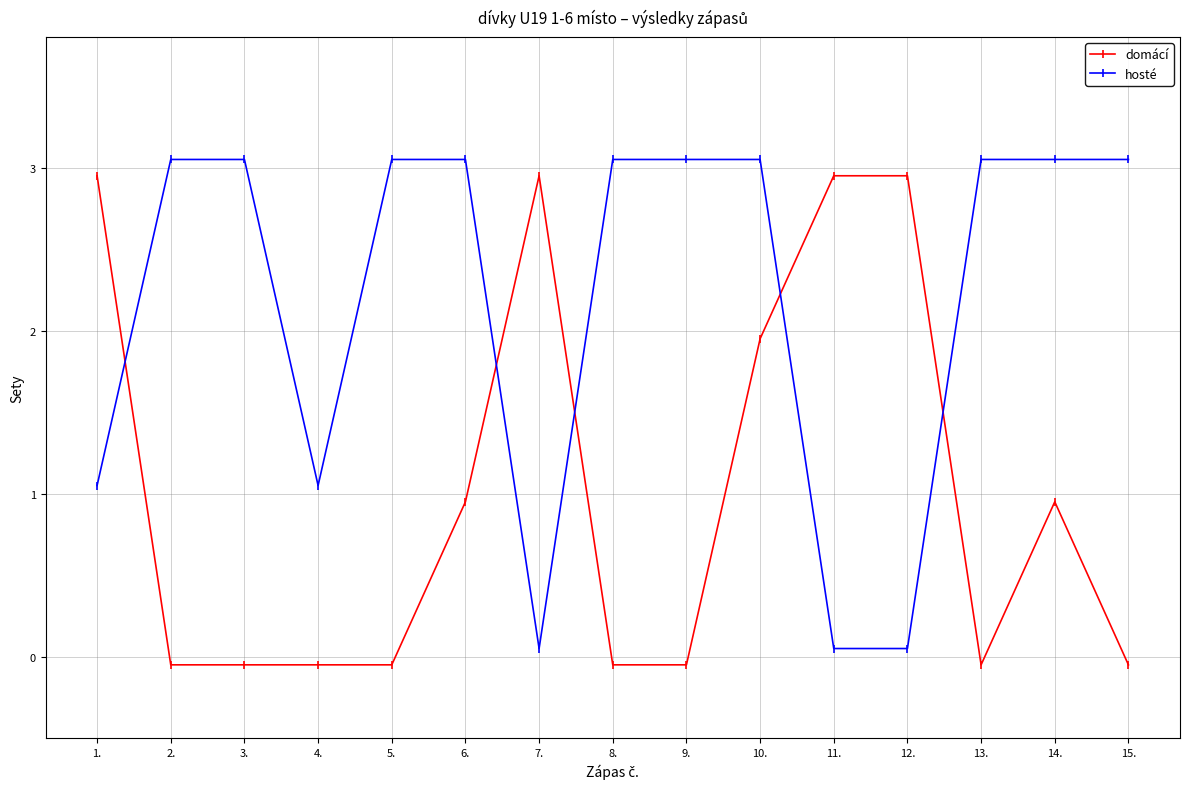

Where is the first local minimum for hosté?

4.